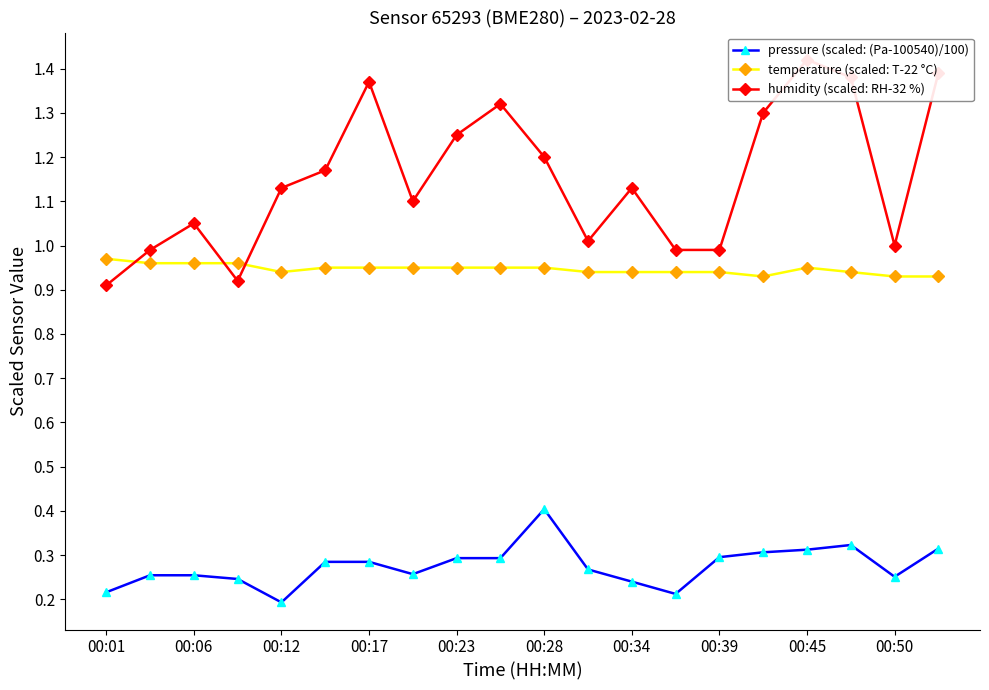

True or false: temperature (scaled: T-22 °C) and pressure (scaled: (Pa-100540)/100) cross at least once.

False